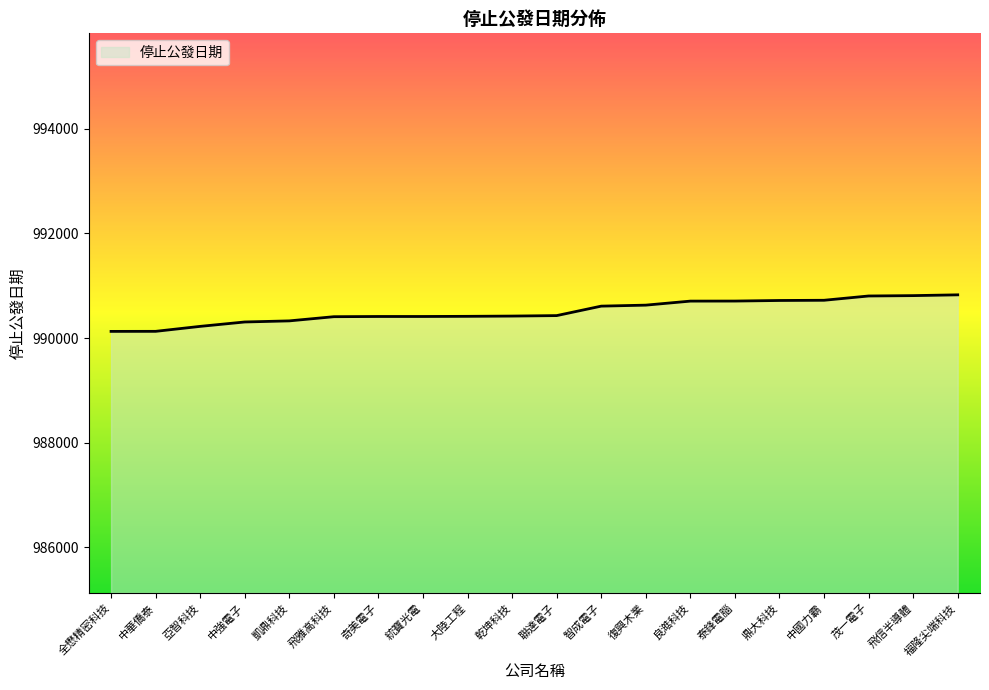

What is the difference between the maximum and minimum values?

699